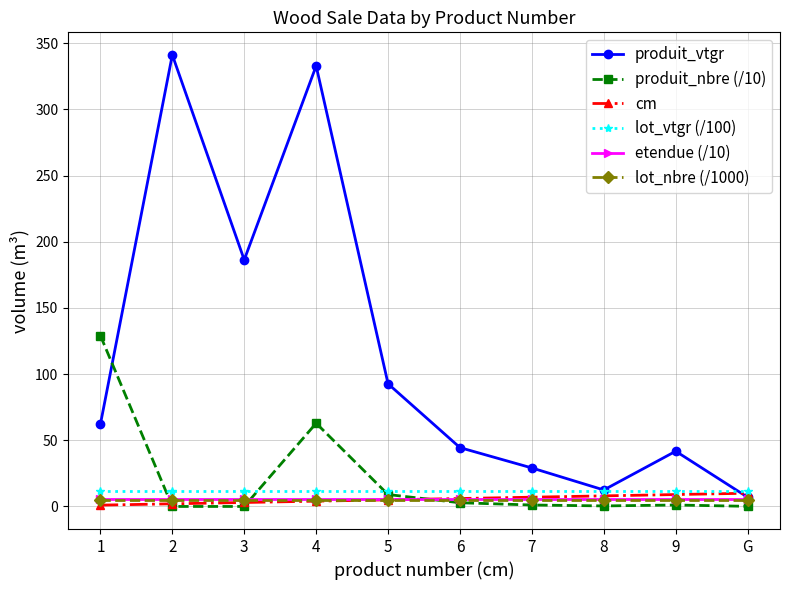

What is the sum of the lot_vtgr (/100) values at 7 and 1?

23.0